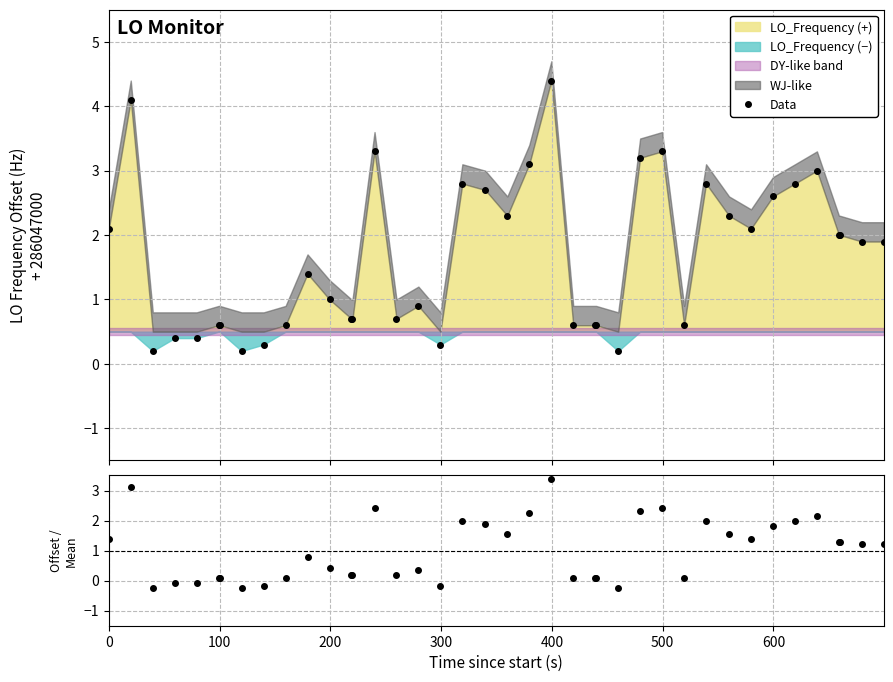

What is the difference between the Data values at 9 and 16?

0.3